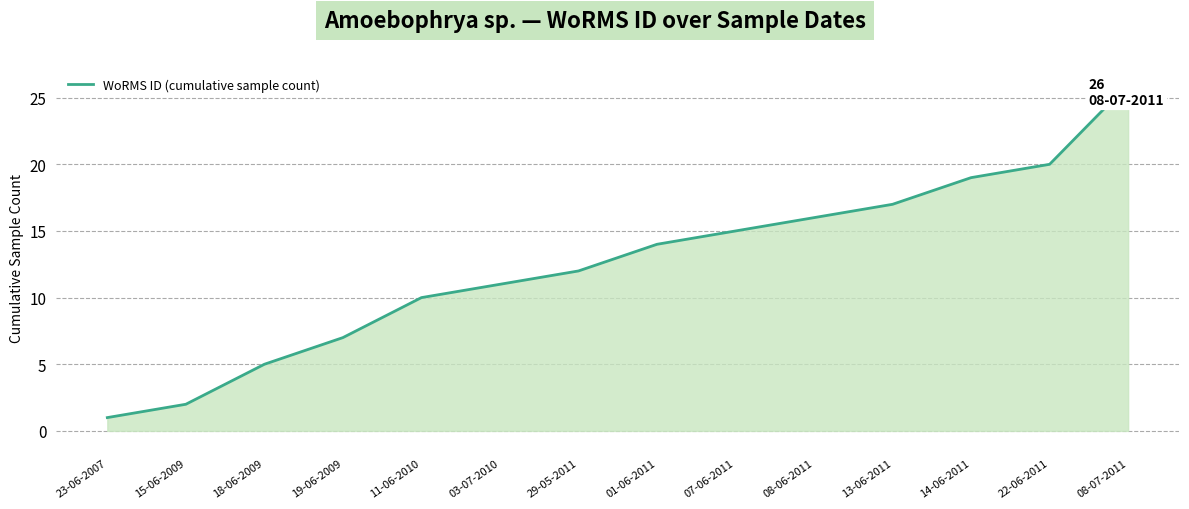

Rank the categories by value from highest to lowest.

08-07-2011, 22-06-2011, 14-06-2011, 13-06-2011, 08-06-2011, 07-06-2011, 01-06-2011, 29-05-2011, 03-07-2010, 11-06-2010, 19-06-2009, 18-06-2009, 15-06-2009, 23-06-2007